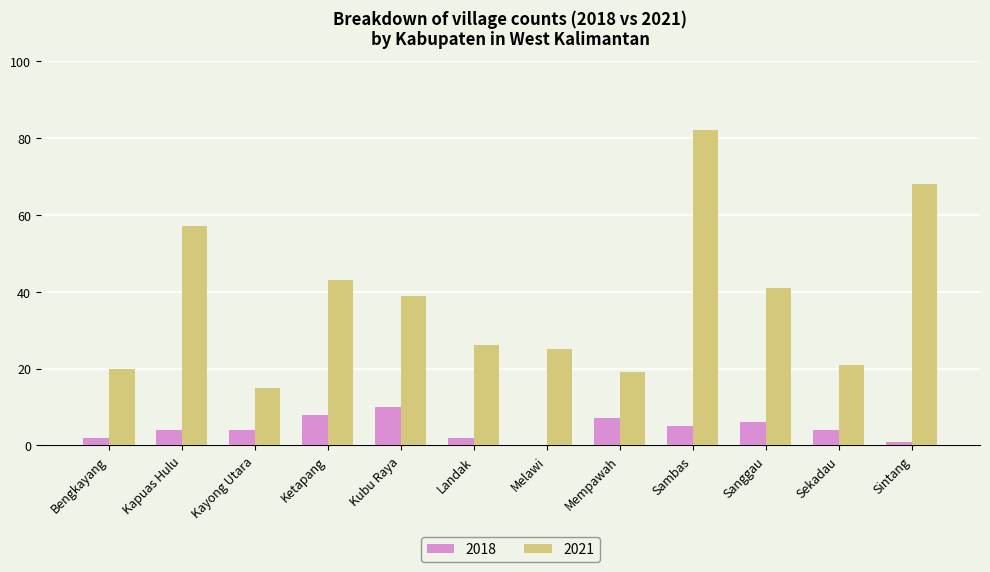

What is the total value across all series at Sanggau?

47